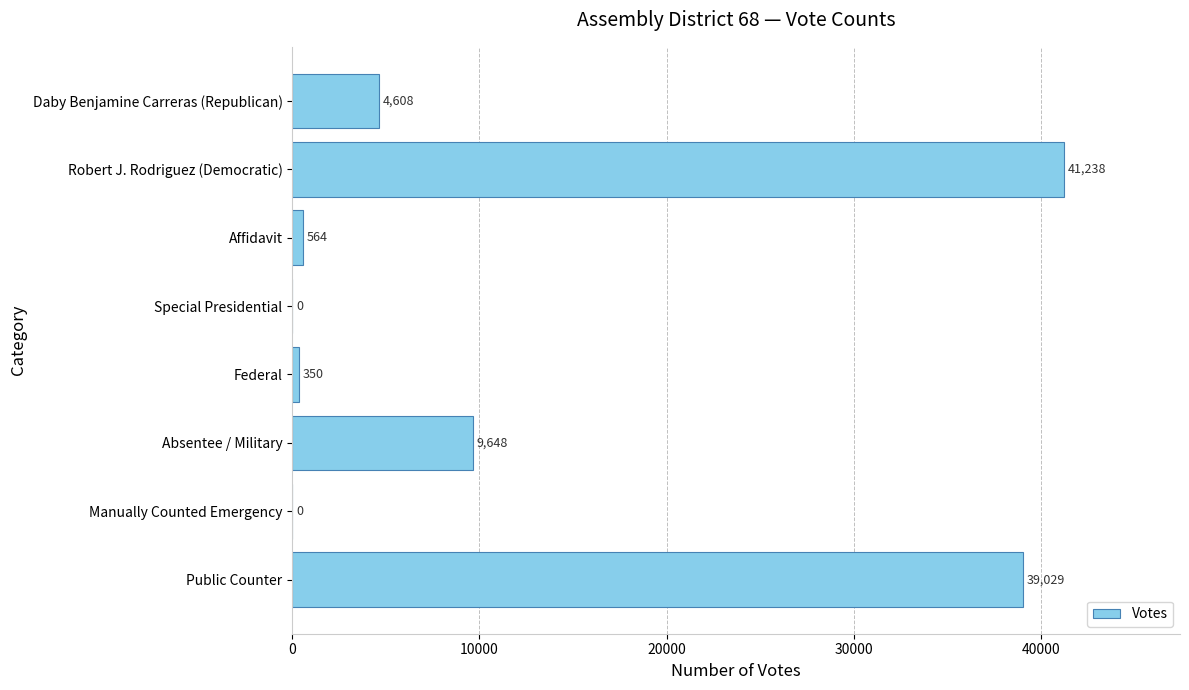

What is the sum of all values?

95437